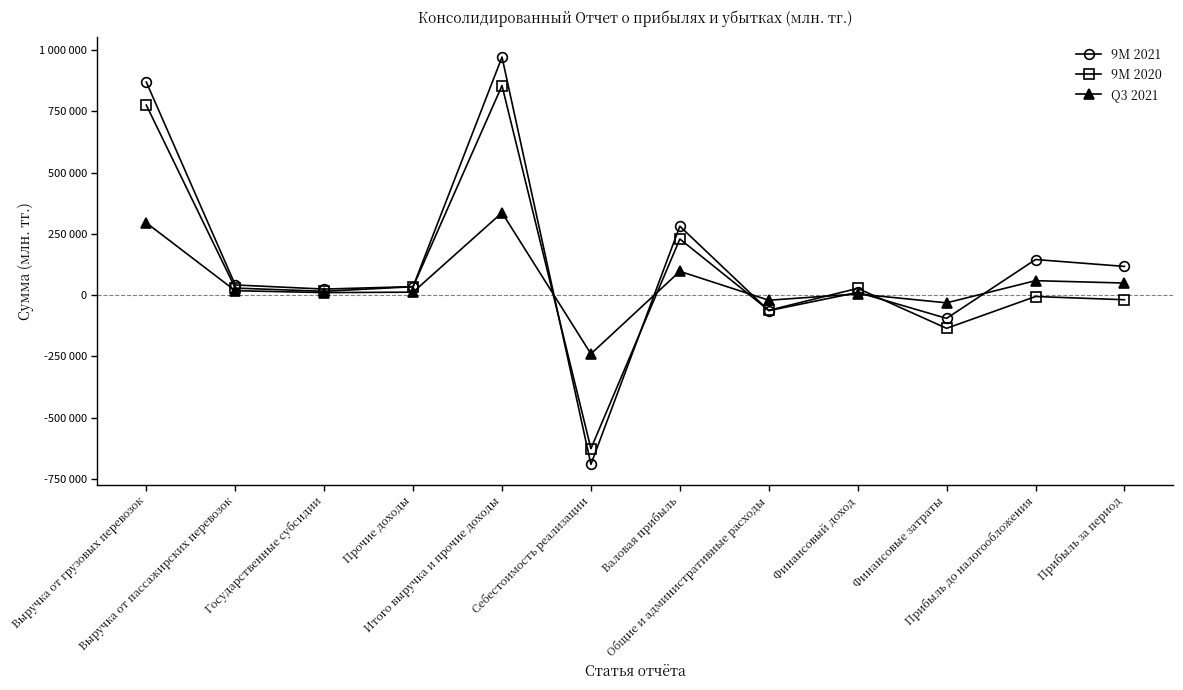

What are all the series names shown in the legend?

9M 2021, 9M 2020, Q3 2021